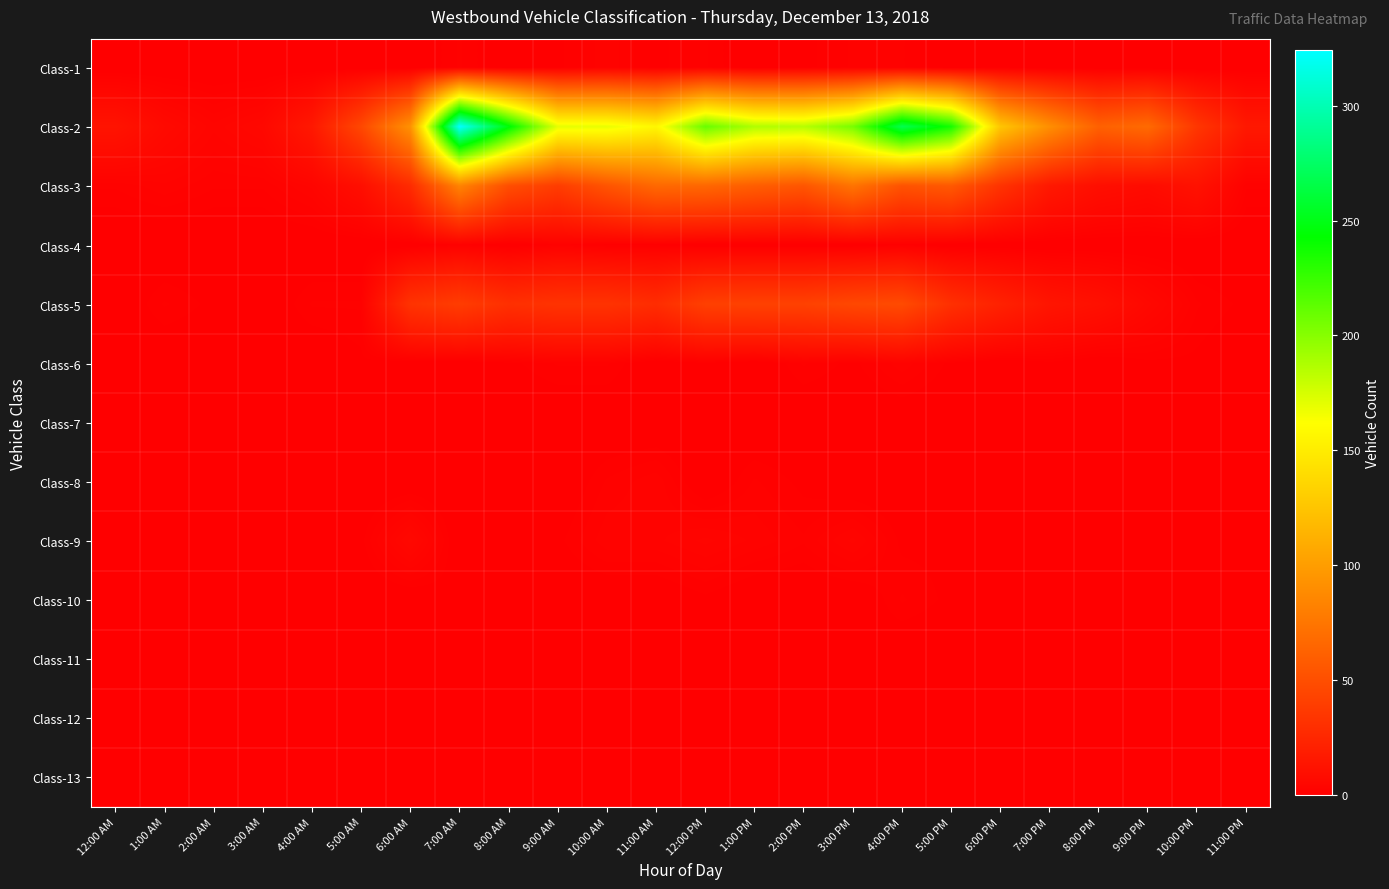

Reading left to right, what are all the values shown in this chart?

Class-1: 12:00 AM=0	1:00 AM=0	2:00 AM=0	3:00 AM=0	4:00 AM=0	5:00 AM=0	6:00 AM=0	7:00 AM=2	8:00 AM=0	9:00 AM=1	10:00 AM=3	11:00 AM=1	12:00 PM=2	1:00 PM=0	2:00 PM=1	3:00 PM=2	4:00 PM=2	5:00 PM=0	6:00 PM=1	7:00 PM=0	8:00 PM=0	9:00 PM=0	10:00 PM=0	11:00 PM=0
Class-2: 12:00 AM=13	1:00 AM=7	2:00 AM=4	3:00 AM=6	4:00 AM=16	5:00 AM=46	6:00 AM=93	7:00 AM=324	8:00 AM=246	9:00 AM=170	10:00 AM=169	11:00 AM=157	12:00 PM=210	1:00 PM=187	2:00 PM=185	3:00 PM=205	4:00 PM=268	5:00 PM=236	6:00 PM=126	7:00 PM=91	8:00 PM=62	9:00 PM=68	10:00 PM=35	11:00 PM=16
Class-3: 12:00 AM=2	1:00 AM=3	2:00 AM=2	3:00 AM=2	4:00 AM=4	5:00 AM=10	6:00 AM=28	7:00 AM=84	8:00 AM=50	9:00 AM=39	10:00 AM=54	11:00 AM=67	12:00 PM=66	1:00 PM=60	2:00 PM=55	3:00 PM=74	4:00 PM=53	5:00 PM=57	6:00 PM=33	7:00 PM=16	8:00 PM=10	9:00 PM=8	10:00 PM=12	11:00 PM=2
Class-4: 12:00 AM=0	1:00 AM=0	2:00 AM=0	3:00 AM=0	4:00 AM=0	5:00 AM=0	6:00 AM=0	7:00 AM=2	8:00 AM=0	9:00 AM=2	10:00 AM=1	11:00 AM=1	12:00 PM=0	1:00 PM=0	2:00 PM=0	3:00 PM=0	4:00 PM=1	5:00 PM=0	6:00 PM=0	7:00 PM=0	8:00 PM=0	9:00 PM=0	10:00 PM=0	11:00 PM=0
Class-5: 12:00 AM=0	1:00 AM=2	2:00 AM=1	3:00 AM=0	4:00 AM=2	5:00 AM=2	6:00 AM=33	7:00 AM=39	8:00 AM=31	9:00 AM=33	10:00 AM=33	11:00 AM=29	12:00 PM=41	1:00 PM=42	2:00 PM=42	3:00 PM=46	4:00 PM=48	5:00 PM=31	6:00 PM=22	7:00 PM=14	8:00 PM=11	9:00 PM=6	10:00 PM=2	11:00 PM=1
Class-6: 12:00 AM=0	1:00 AM=0	2:00 AM=0	3:00 AM=0	4:00 AM=0	5:00 AM=1	6:00 AM=0	7:00 AM=0	8:00 AM=1	9:00 AM=2	10:00 AM=2	11:00 AM=0	12:00 PM=1	1:00 PM=0	2:00 PM=2	3:00 PM=1	4:00 PM=3	5:00 PM=1	6:00 PM=0	7:00 PM=1	8:00 PM=0	9:00 PM=1	10:00 PM=1	11:00 PM=0
Class-7: 12:00 AM=0	1:00 AM=0	2:00 AM=0	3:00 AM=0	4:00 AM=0	5:00 AM=0	6:00 AM=0	7:00 AM=0	8:00 AM=0	9:00 AM=0	10:00 AM=0	11:00 AM=0	12:00 PM=0	1:00 PM=0	2:00 PM=0	3:00 PM=0	4:00 PM=0	5:00 PM=0	6:00 PM=0	7:00 PM=0	8:00 PM=0	9:00 PM=0	10:00 PM=0	11:00 PM=0
Class-8: 12:00 AM=0	1:00 AM=0	2:00 AM=0	3:00 AM=0	4:00 AM=0	5:00 AM=0	6:00 AM=0	7:00 AM=0	8:00 AM=1	9:00 AM=0	10:00 AM=2	11:00 AM=3	12:00 PM=0	1:00 PM=2	2:00 PM=1	3:00 PM=0	4:00 PM=0	5:00 PM=0	6:00 PM=0	7:00 PM=0	8:00 PM=0	9:00 PM=0	10:00 PM=0	11:00 PM=0
Class-9: 12:00 AM=0	1:00 AM=1	2:00 AM=0	3:00 AM=1	4:00 AM=1	5:00 AM=1	6:00 AM=6	7:00 AM=0	8:00 AM=1	9:00 AM=1	10:00 AM=3	11:00 AM=3	12:00 PM=4	1:00 PM=3	2:00 PM=2	3:00 PM=4	4:00 PM=1	5:00 PM=1	6:00 PM=1	7:00 PM=0	8:00 PM=1	9:00 PM=0	10:00 PM=0	11:00 PM=0
Class-10: 12:00 AM=0	1:00 AM=0	2:00 AM=0	3:00 AM=0	4:00 AM=0	5:00 AM=0	6:00 AM=0	7:00 AM=1	8:00 AM=0	9:00 AM=0	10:00 AM=0	11:00 AM=0	12:00 PM=1	1:00 PM=0	2:00 PM=0	3:00 PM=0	4:00 PM=2	5:00 PM=1	6:00 PM=0	7:00 PM=0	8:00 PM=0	9:00 PM=0	10:00 PM=0	11:00 PM=0
Class-11: 12:00 AM=0	1:00 AM=0	2:00 AM=0	3:00 AM=0	4:00 AM=0	5:00 AM=0	6:00 AM=0	7:00 AM=0	8:00 AM=0	9:00 AM=0	10:00 AM=0	11:00 AM=0	12:00 PM=0	1:00 PM=0	2:00 PM=0	3:00 PM=1	4:00 PM=0	5:00 PM=0	6:00 PM=0	7:00 PM=0	8:00 PM=0	9:00 PM=0	10:00 PM=0	11:00 PM=0
Class-12: 12:00 AM=0	1:00 AM=0	2:00 AM=0	3:00 AM=0	4:00 AM=0	5:00 AM=0	6:00 AM=0	7:00 AM=0	8:00 AM=0	9:00 AM=0	10:00 AM=0	11:00 AM=0	12:00 PM=0	1:00 PM=0	2:00 PM=0	3:00 PM=0	4:00 PM=0	5:00 PM=0	6:00 PM=0	7:00 PM=0	8:00 PM=0	9:00 PM=0	10:00 PM=0	11:00 PM=0
Class-13: 12:00 AM=0	1:00 AM=0	2:00 AM=0	3:00 AM=0	4:00 AM=0	5:00 AM=0	6:00 AM=0	7:00 AM=1	8:00 AM=0	9:00 AM=0	10:00 AM=0	11:00 AM=1	12:00 PM=1	1:00 PM=0	2:00 PM=0	3:00 PM=1	4:00 PM=0	5:00 PM=0	6:00 PM=0	7:00 PM=0	8:00 PM=0	9:00 PM=0	10:00 PM=0	11:00 PM=0